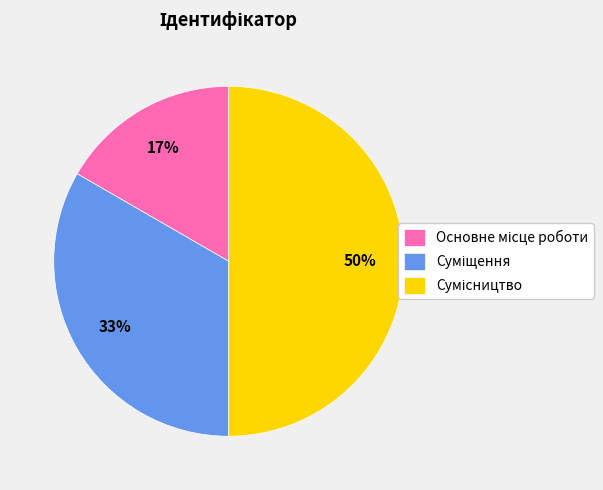

To the nearest percent, what is the average slice percentage?

33%